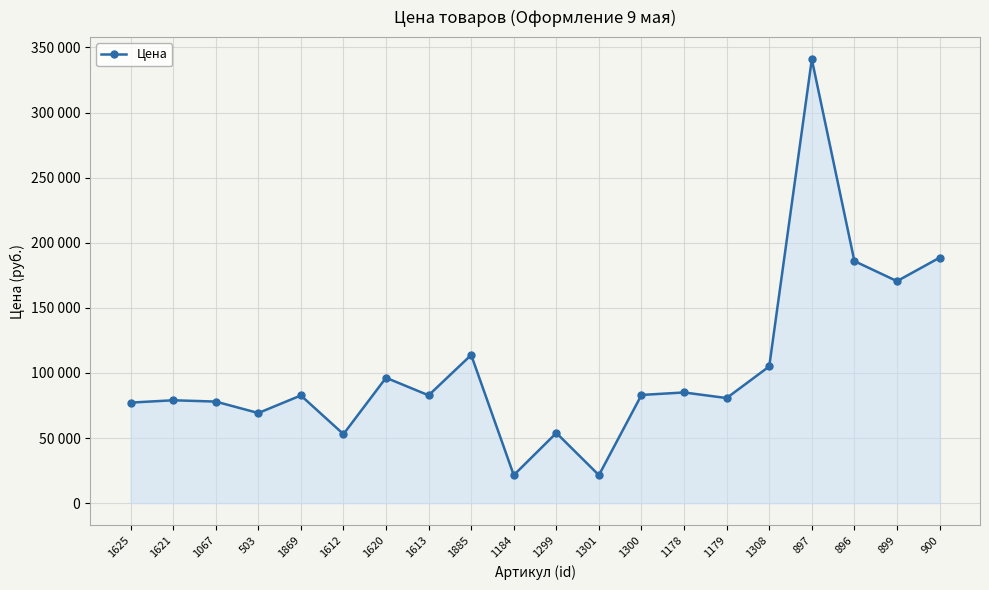

Does the chart have visible grid lines?

Yes